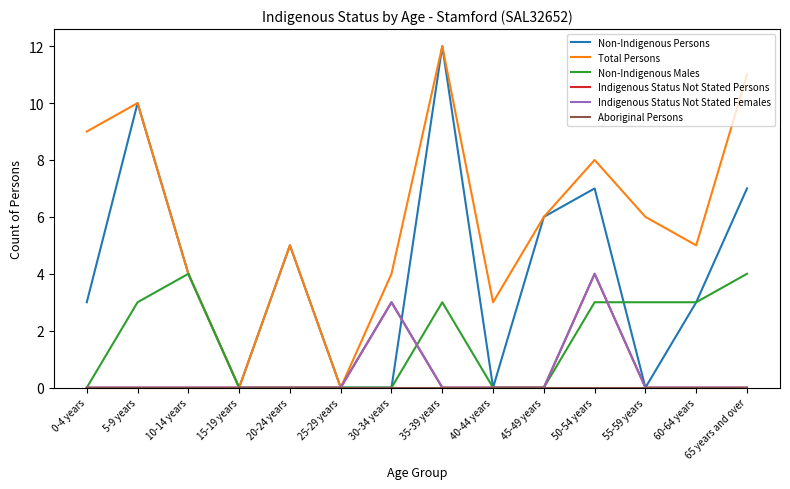

Does the chart have visible grid lines?

No